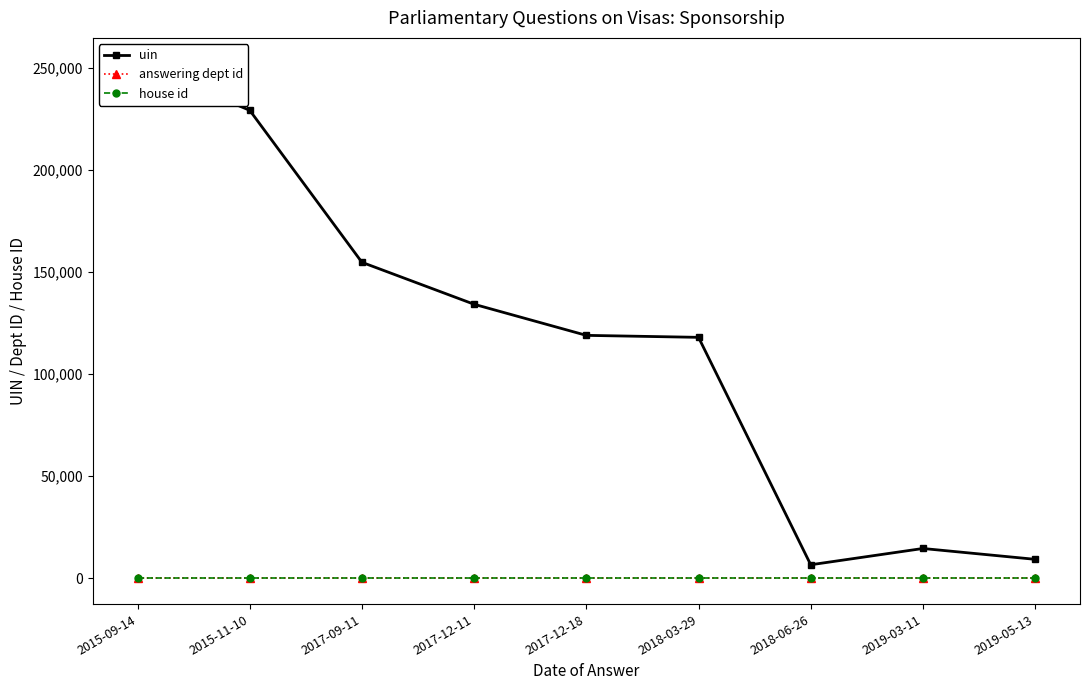

At which label does uin reach its minimum?

2018-06-26